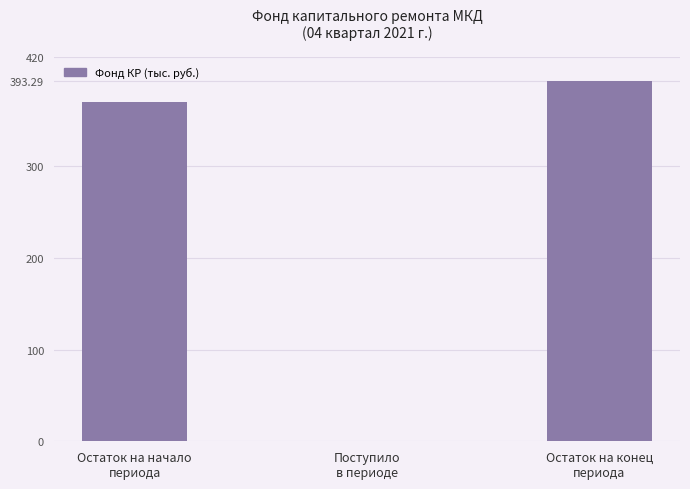

Are the bars horizontal?

No